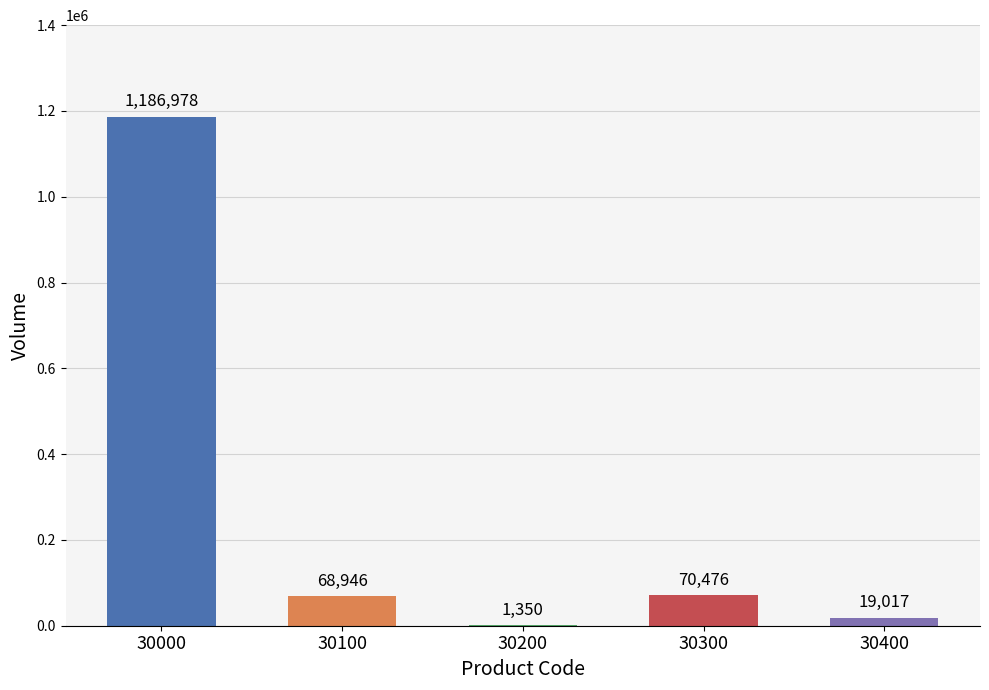

At which label does the data first exceed 68946?

30000